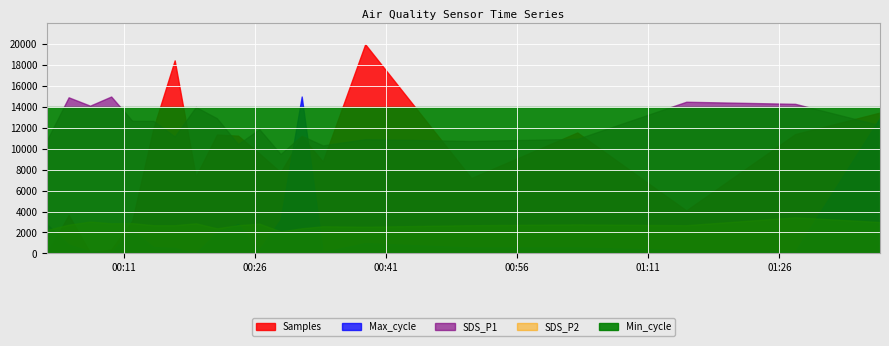

True or false: Max_cycle and SDS_P2 intersect in this chart.

False